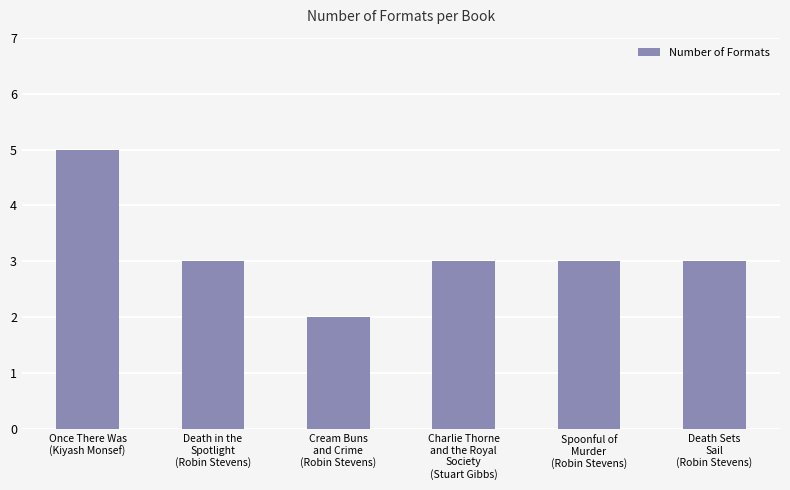

Reading left to right, extract all data points from this chart.

Once There Was
(Kiyash Monsef)=5	Death in the
Spotlight
(Robin Stevens)=3	Cream Buns
and Crime
(Robin Stevens)=2	Charlie Thorne
and the Royal
Society
(Stuart Gibbs)=3	Spoonful of
Murder
(Robin Stevens)=3	Death Sets
Sail
(Robin Stevens)=3